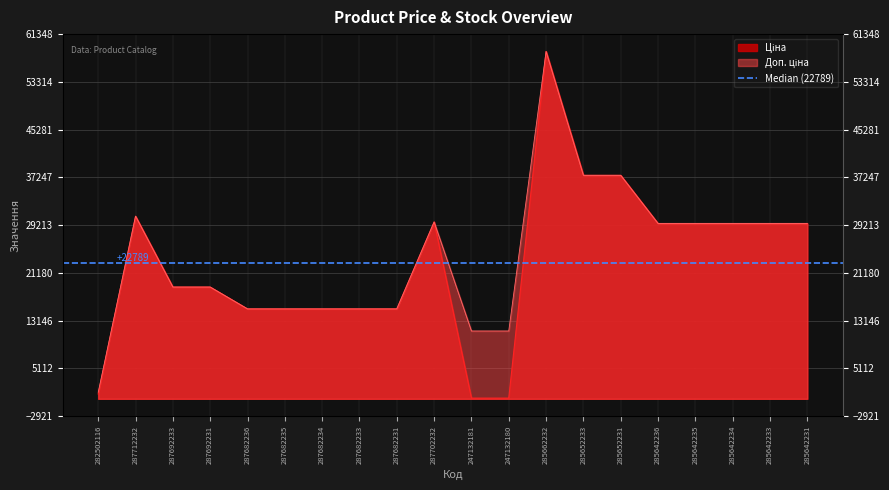

What is the sum of all Доп. ціна values?

478658.4